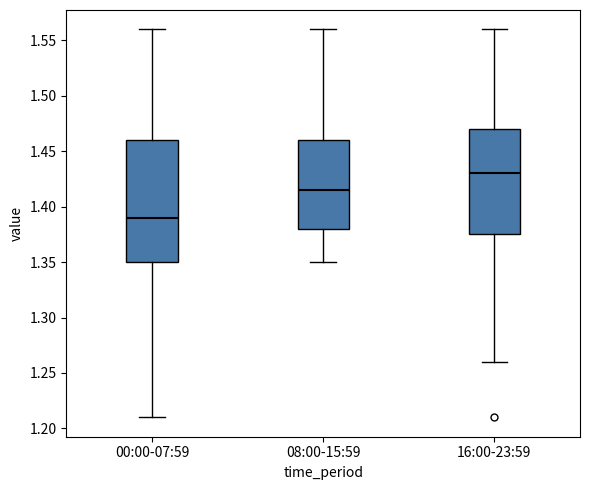

Where does the median line of the box for 16:00-23:59 sit on the y-axis? The values are not printed on the chart, so give them approximately, as read against the axis.

1.430